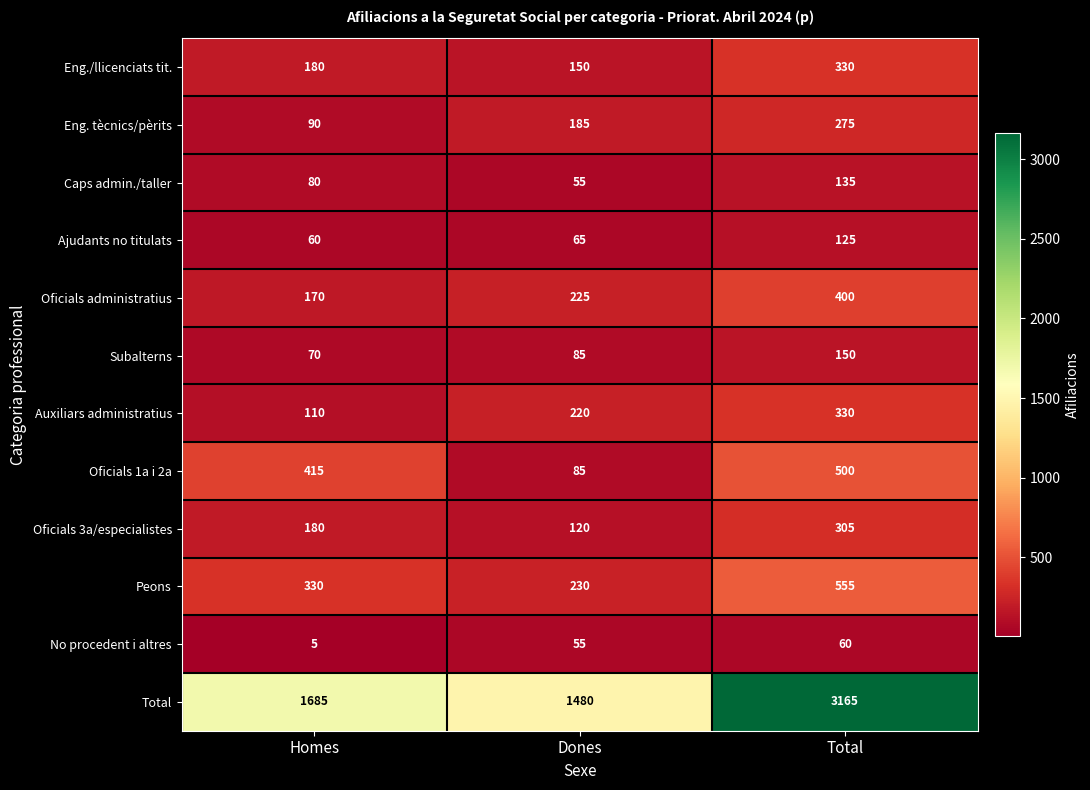

What is the minimum value shown in the chart?

5